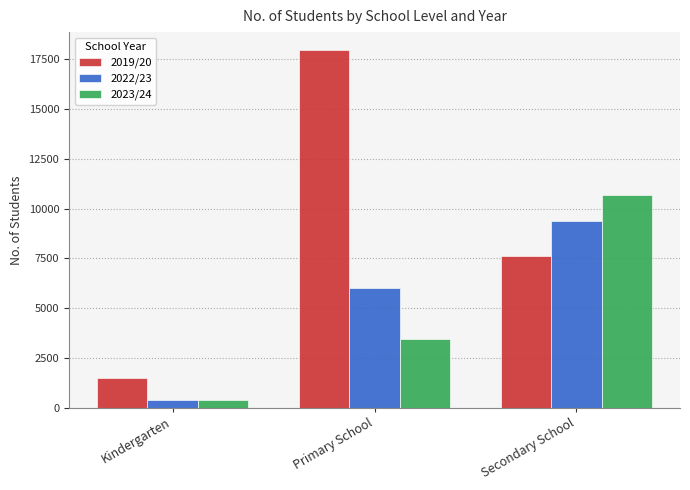

The 2022/23 series shows 3922 at Secondary School. True or false?

False